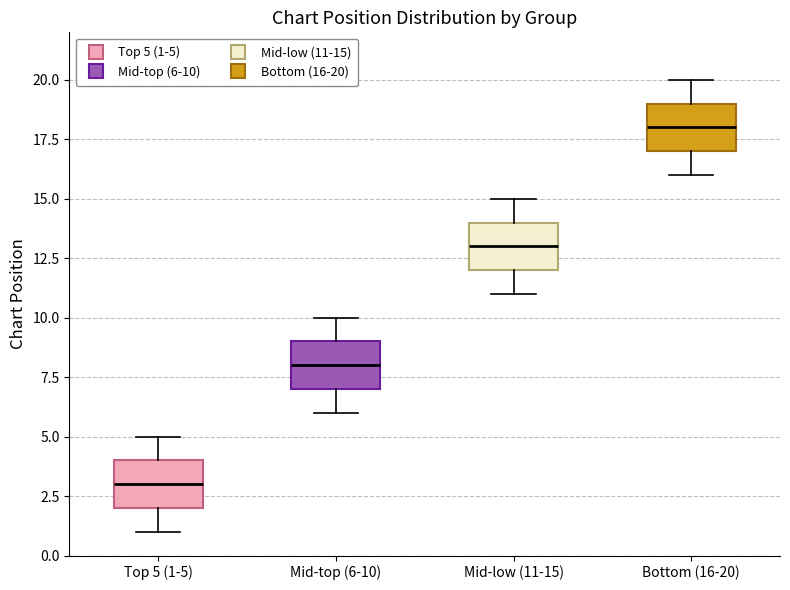

Reading left to right, transcribe this box plot: for each box, give where its median line is, the range the box spans, and where its two whiskers end, as read against the y-axis. The values are not printed on the chart, so give them approximately, as read against the axis.

Top 5 (1-5): median 3, box 2 to 4, whiskers 1 to 5
Mid-top (6-10): median 8, box 7 to 9, whiskers 6 to 10
Mid-low (11-15): median 13, box 12 to 14, whiskers 11 to 15
Bottom (16-20): median 18, box 17 to 19, whiskers 16 to 20